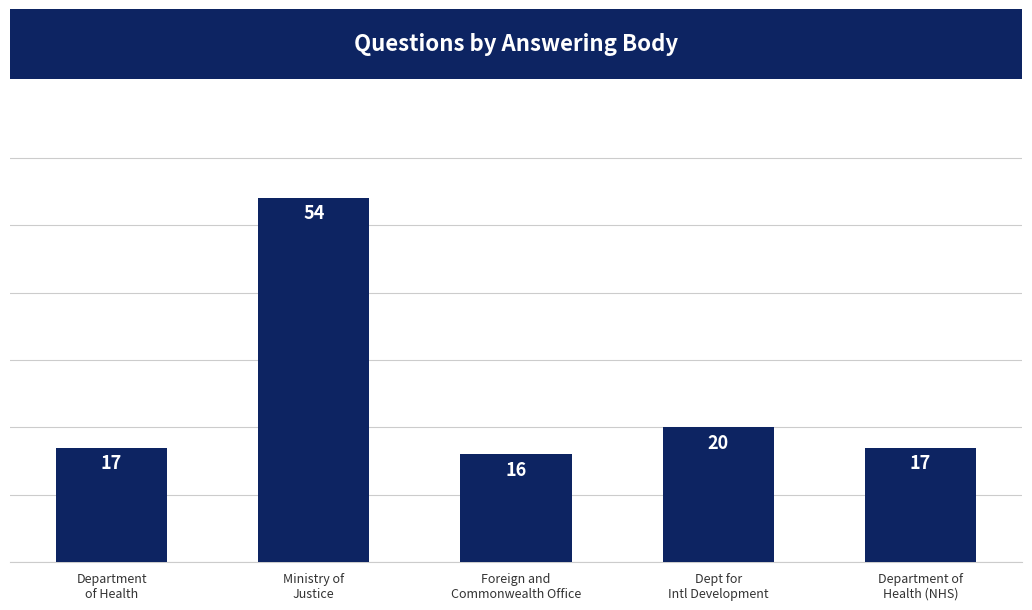

Reading left to right, what are all the values shown in this chart?

17	54	16	20	17